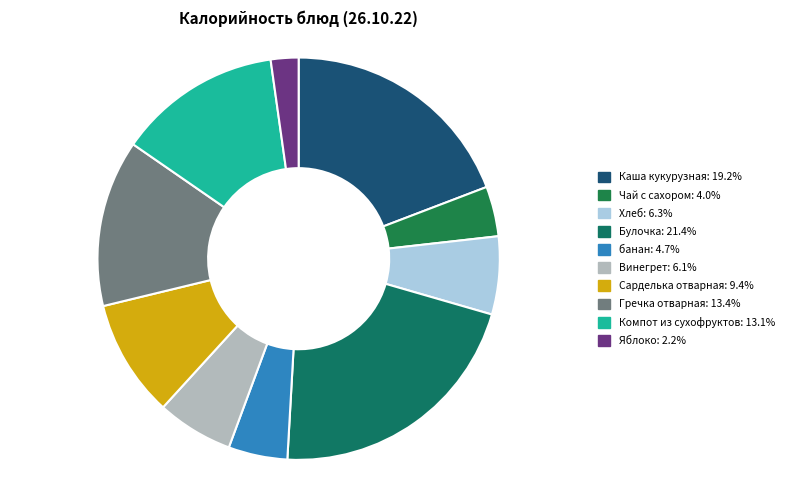

Does Чай с сахором account for over 50% of the chart?

No